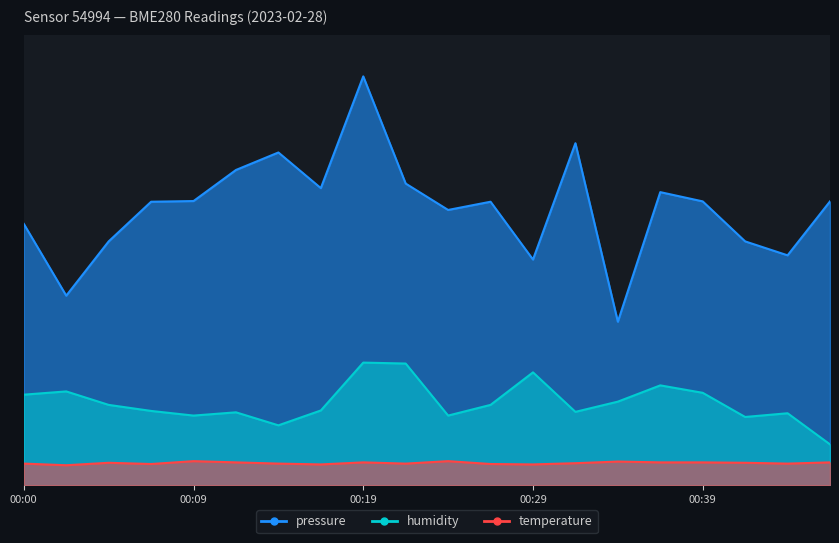

Which series has the widest spread of values?

pressure